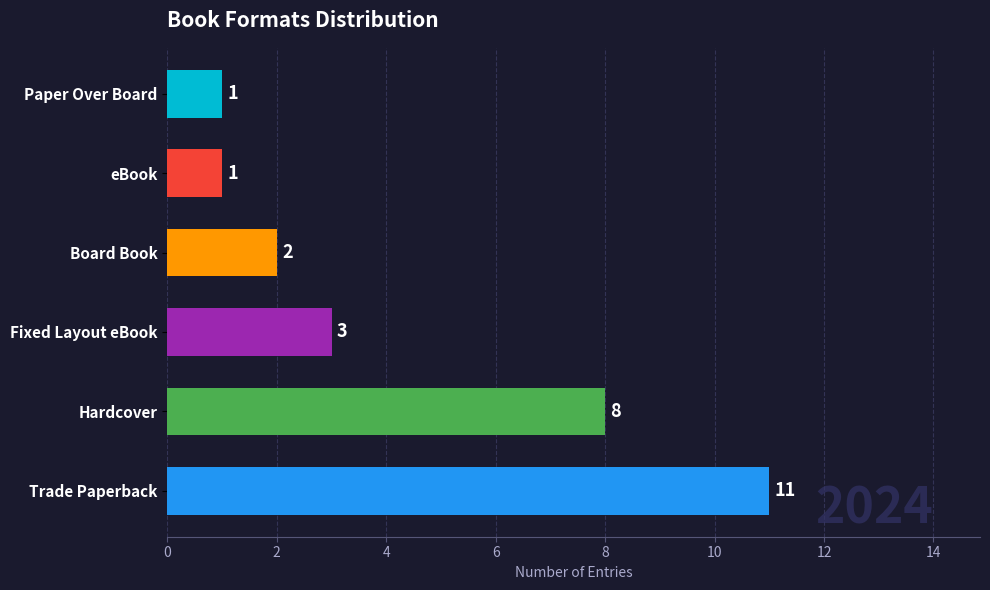

What is the difference between the maximum and minimum values?

10